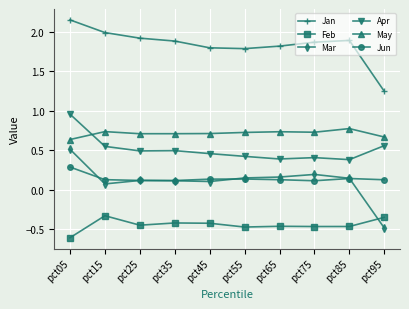

What are all the series names shown in the legend?

Jan, Feb, Mar, Apr, May, Jun